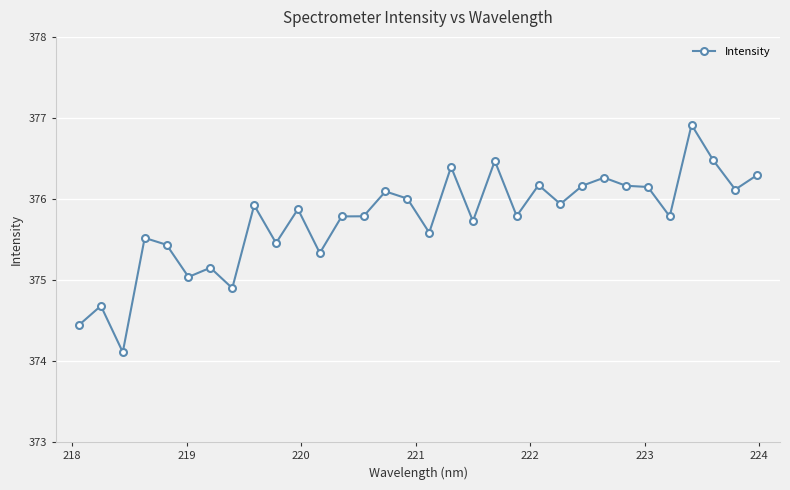

What is the smallest value displayed?

374.1